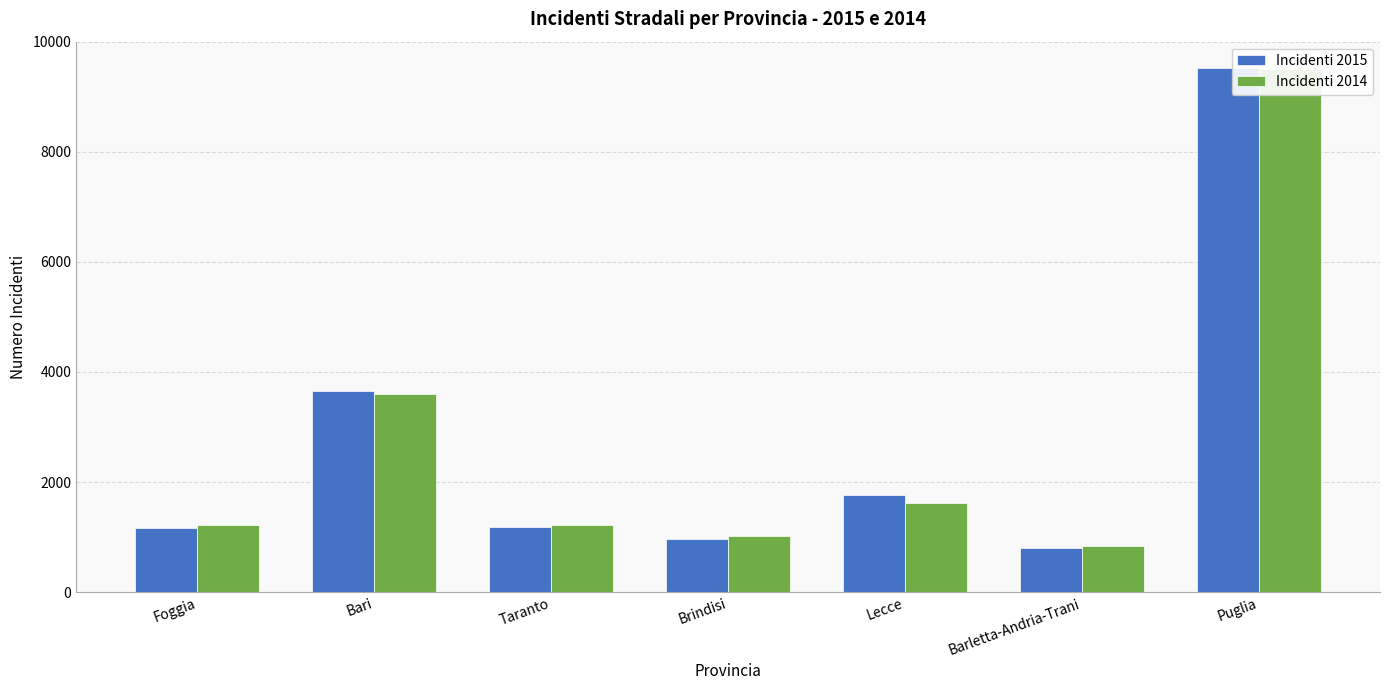

What is the total value across all series at Barletta-Andria-Trani?

1641